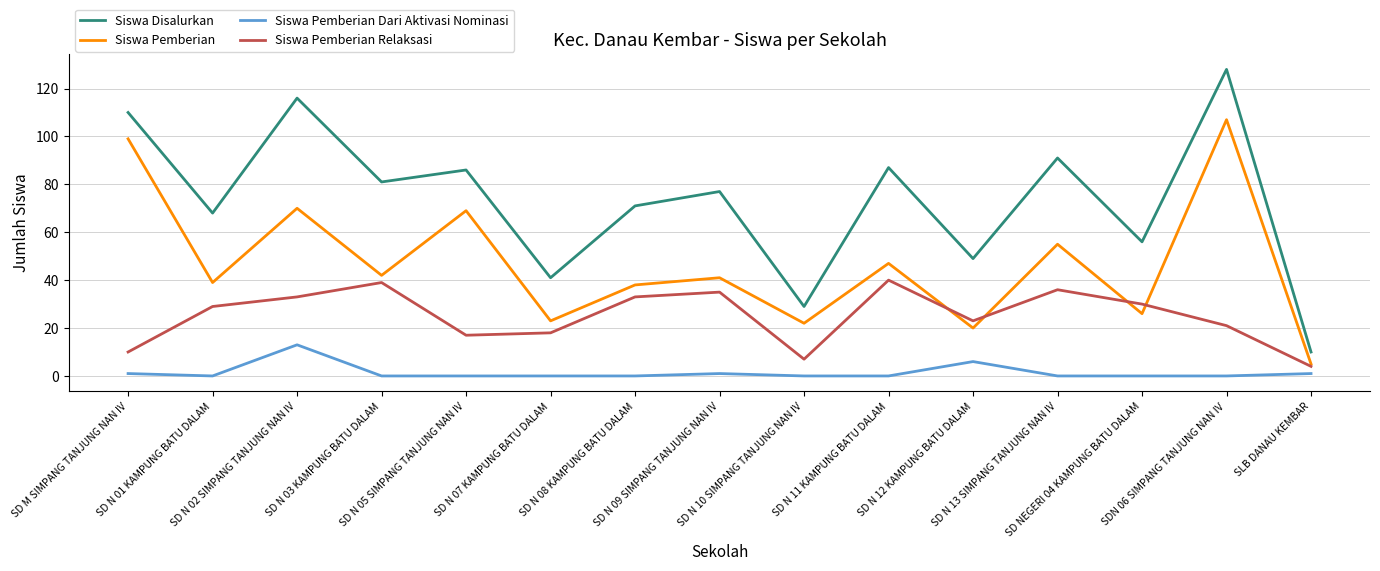

Reading left to right, list all the values displayed in this chart.

Siswa Disalurkan: 110	68	116	81	86	41	71	77	29	87	49	91	56	128	10
Siswa Pemberian: 99	39	70	42	69	23	38	41	22	47	20	55	26	107	5
Siswa Pemberian Dari Aktivasi Nominasi: 1	0	13	0	0	0	0	1	0	0	6	0	0	0	1
Siswa Pemberian Relaksasi: 10	29	33	39	17	18	33	35	7	40	23	36	30	21	4